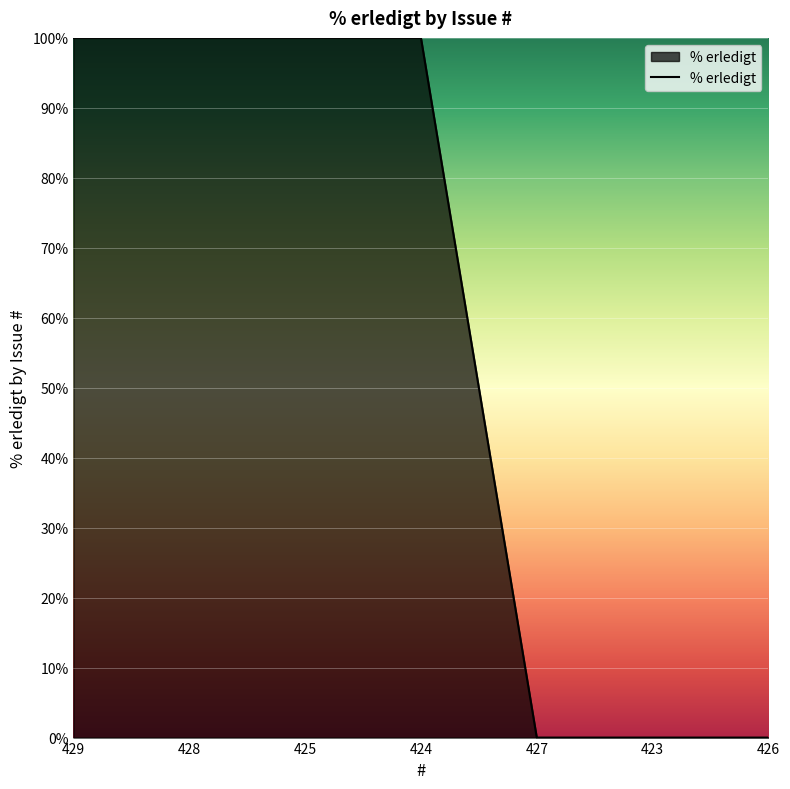

What is the difference between the maximum and minimum values?

100